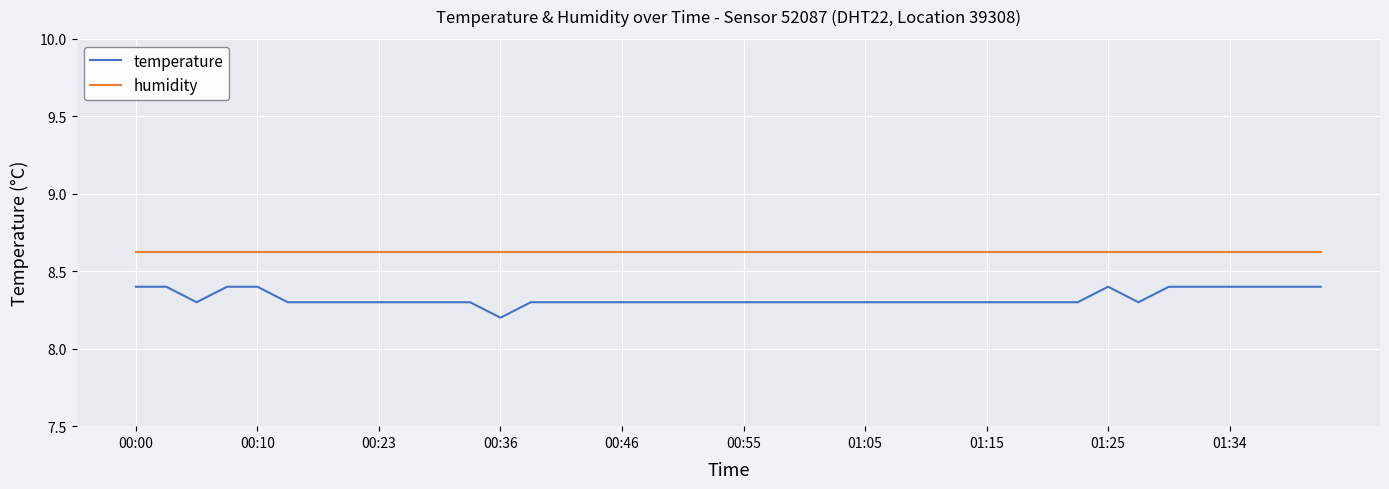

How many lines are shown in the chart?

2